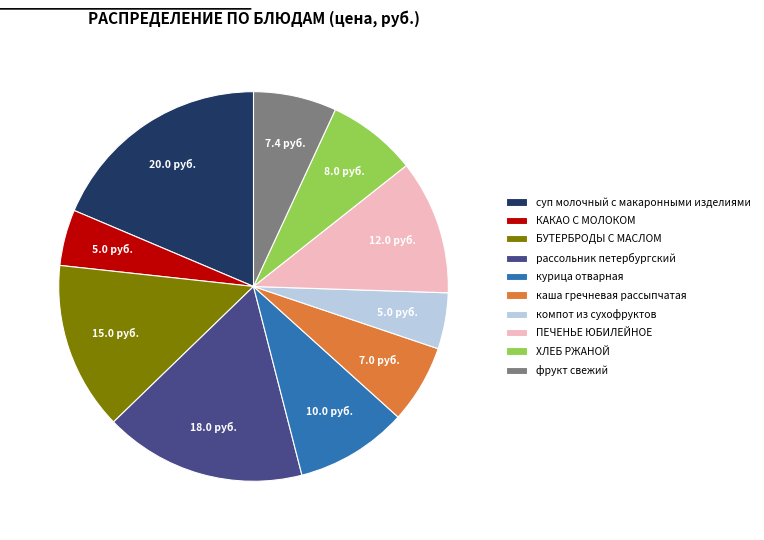

Combined, do фрукт свежий and курица отварная account for over 50%?

No